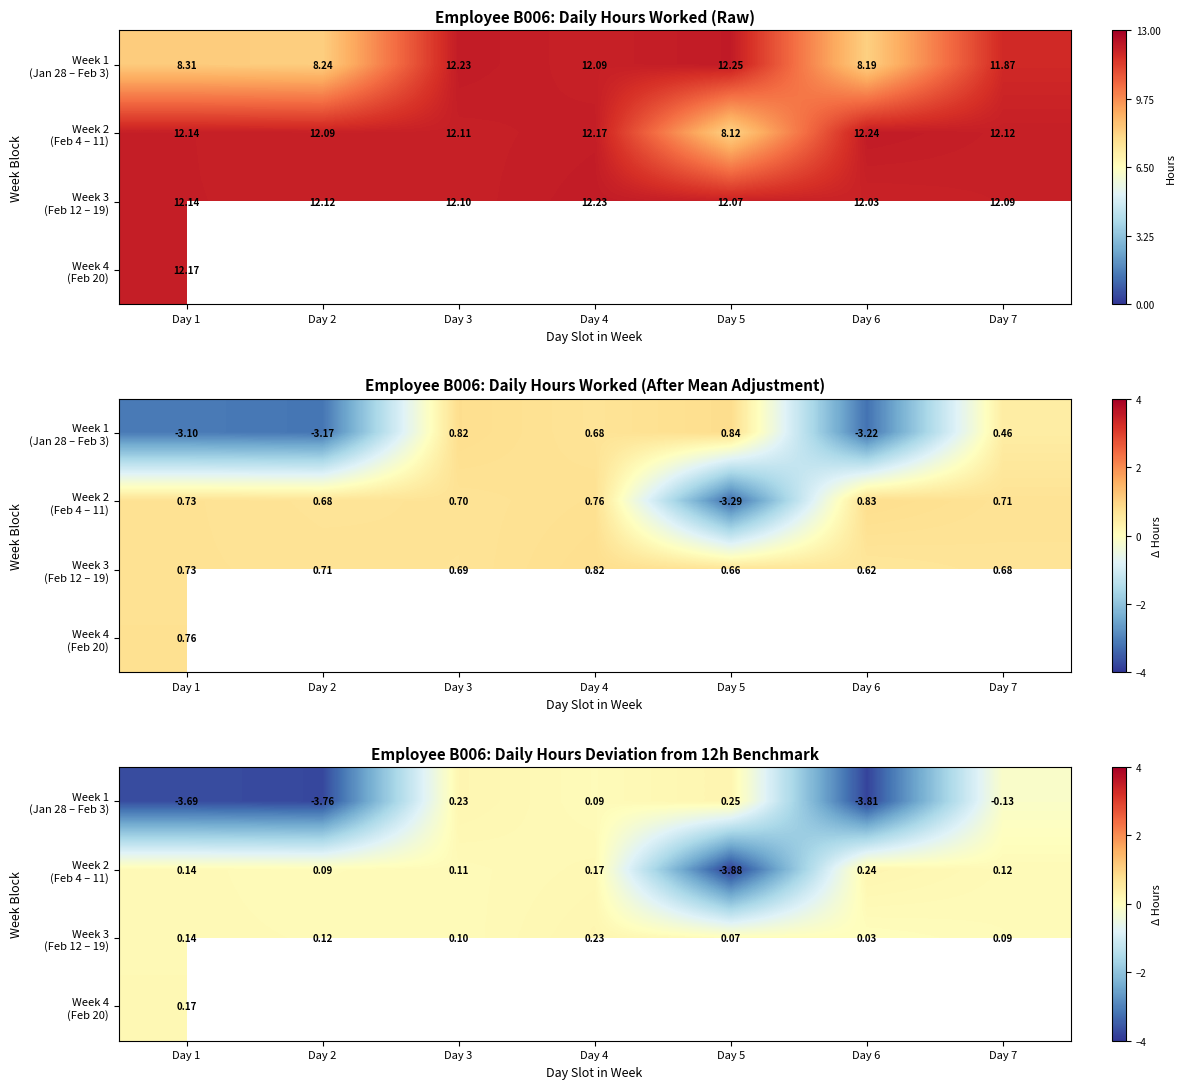

Which category has the highest value in the Week 1 (Jan 28 – Feb 3) series?

Day 5